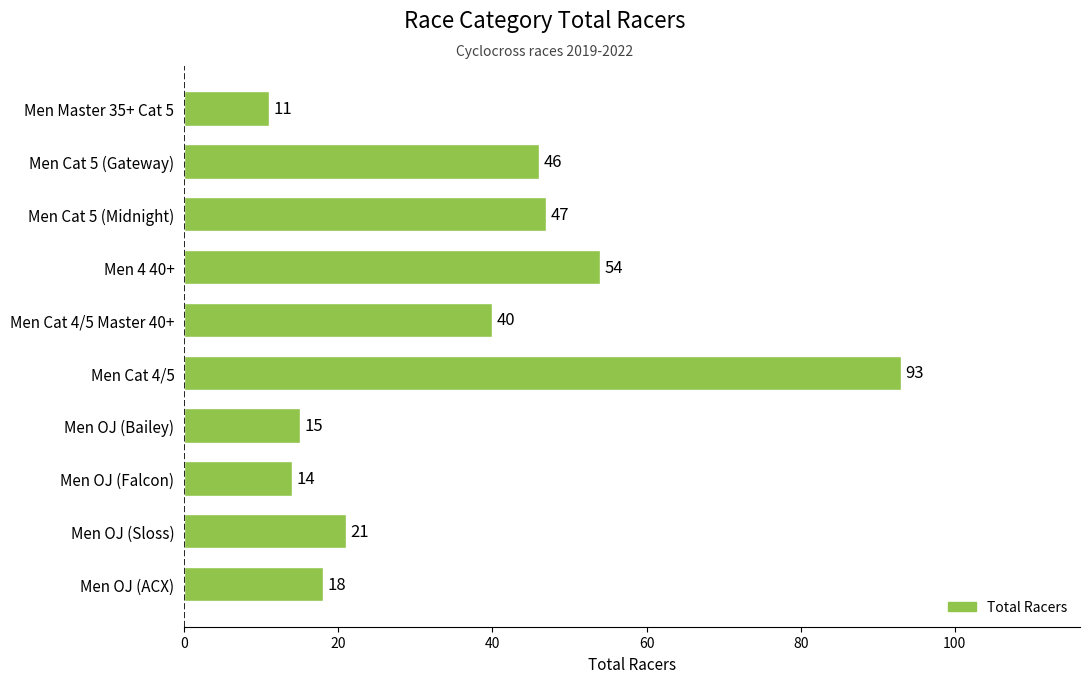

The chart shows a value of 6 at Men OJ (Falcon). True or false?

False